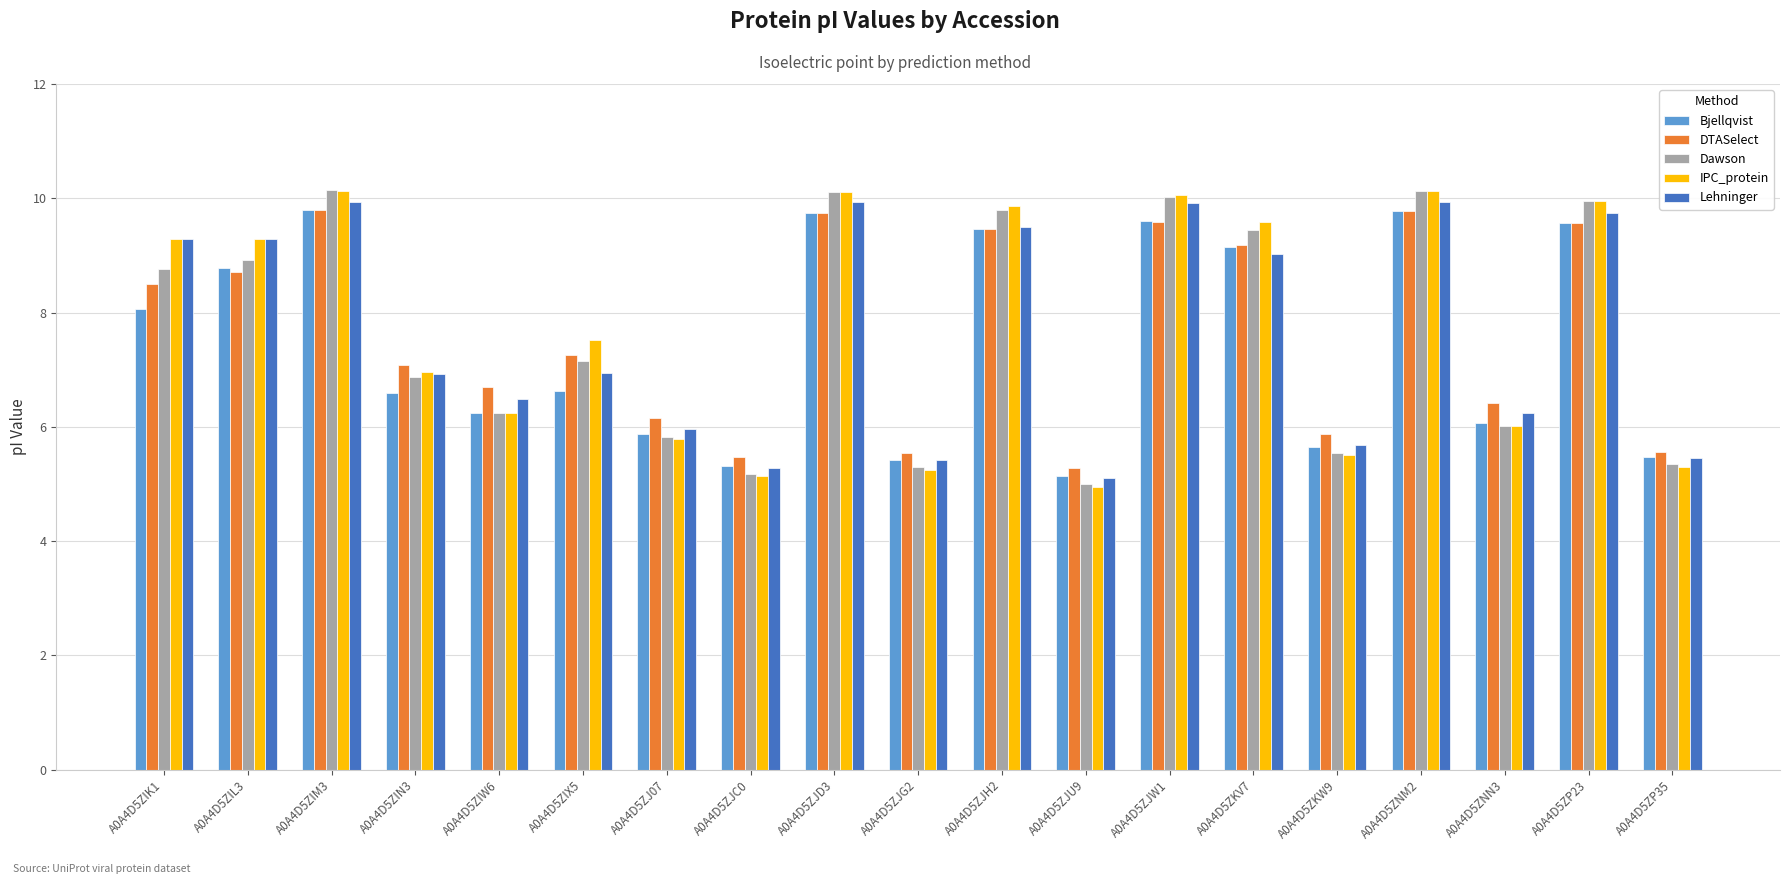

What is the sum of all DTASelect values?

145.6